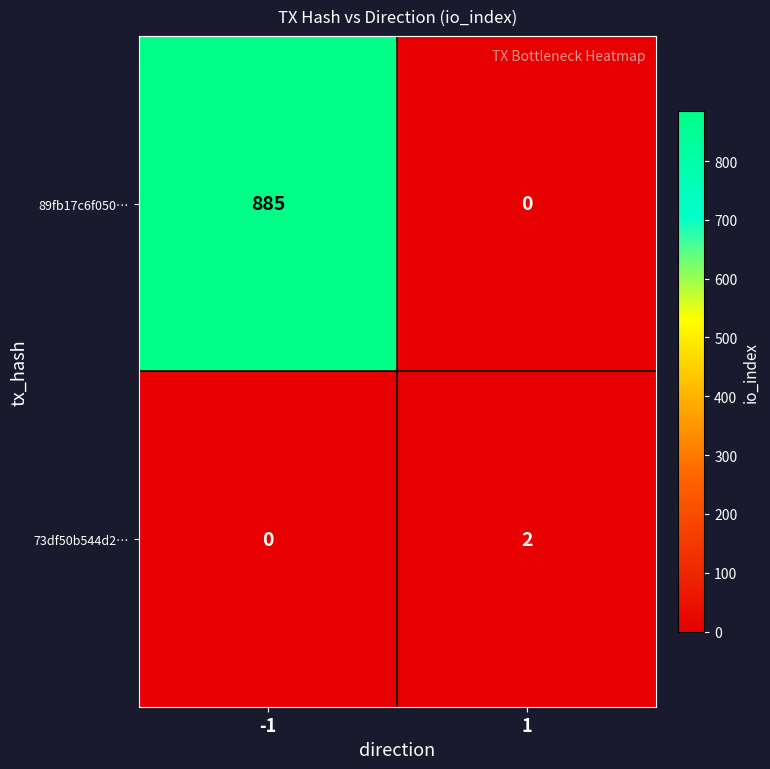

Which series has the widest spread of values?

89fb17c6f050…